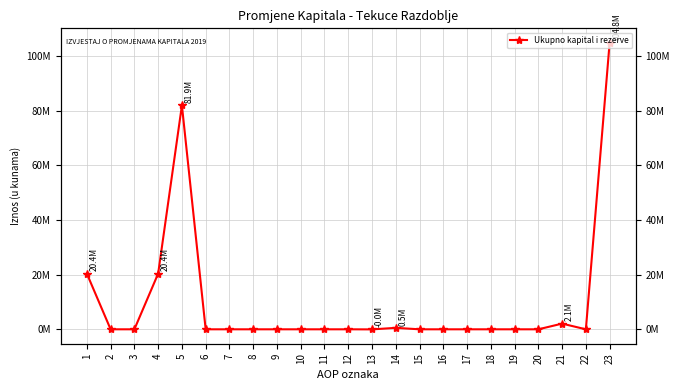

What is the sum of the values at 10 and 1?

20359744